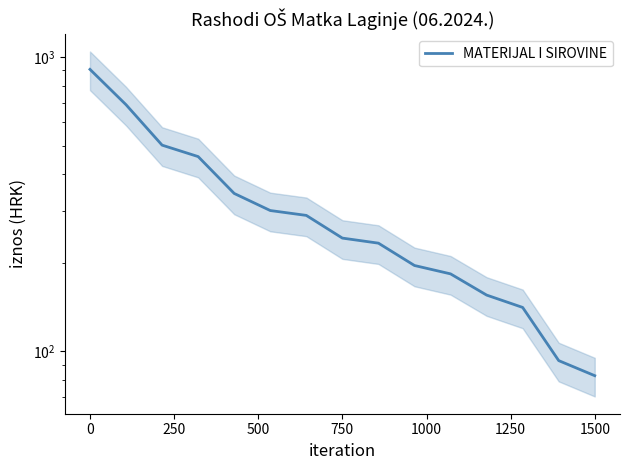

Reading left to right, list all the values displayed in this chart.

907.6	688.4	501.8	458.9	344.0	301.0	289.7	242.6	233.2	195.8	183.4	155.4	141.1	93.1	82.8